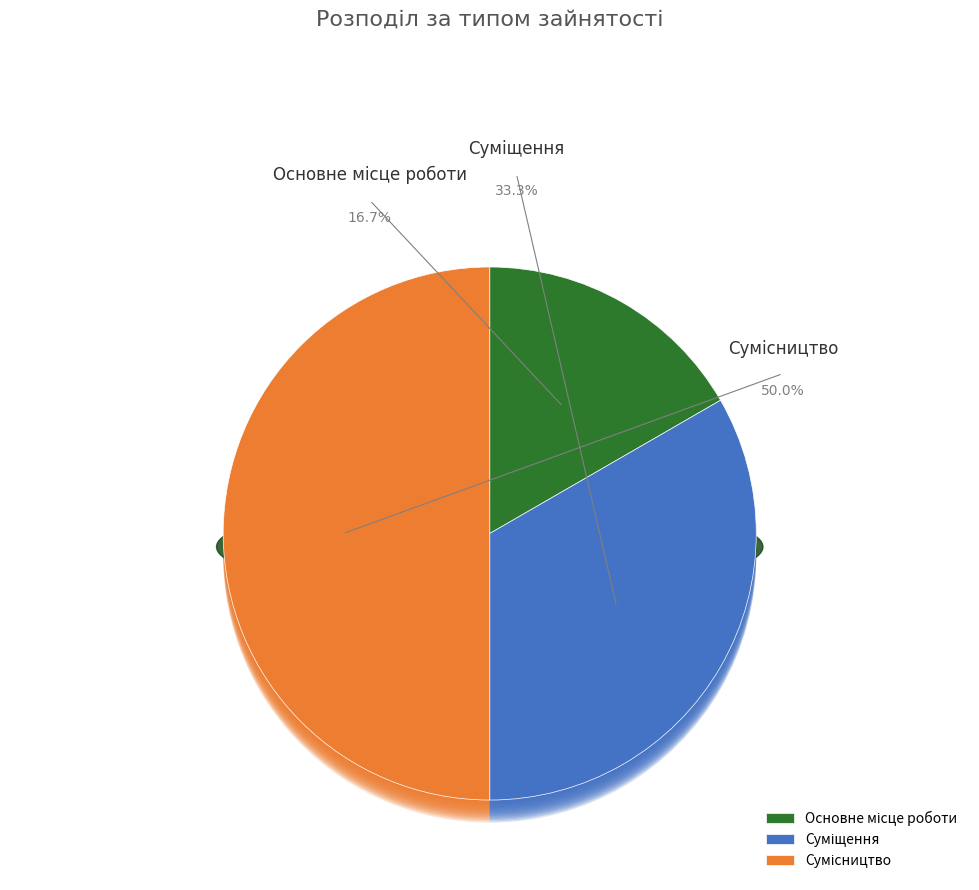

Count the number of slices in the pie.

3